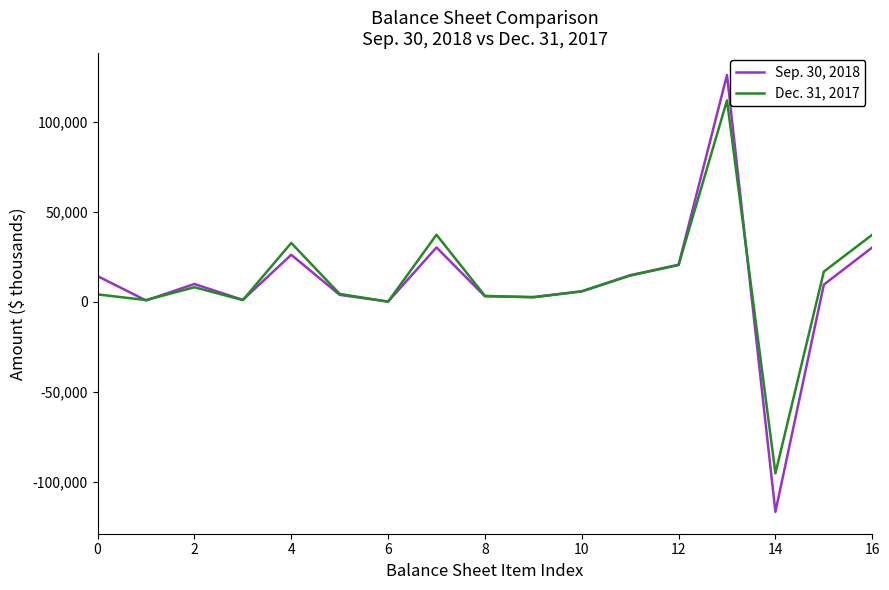

What is the smallest value displayed?

-116740